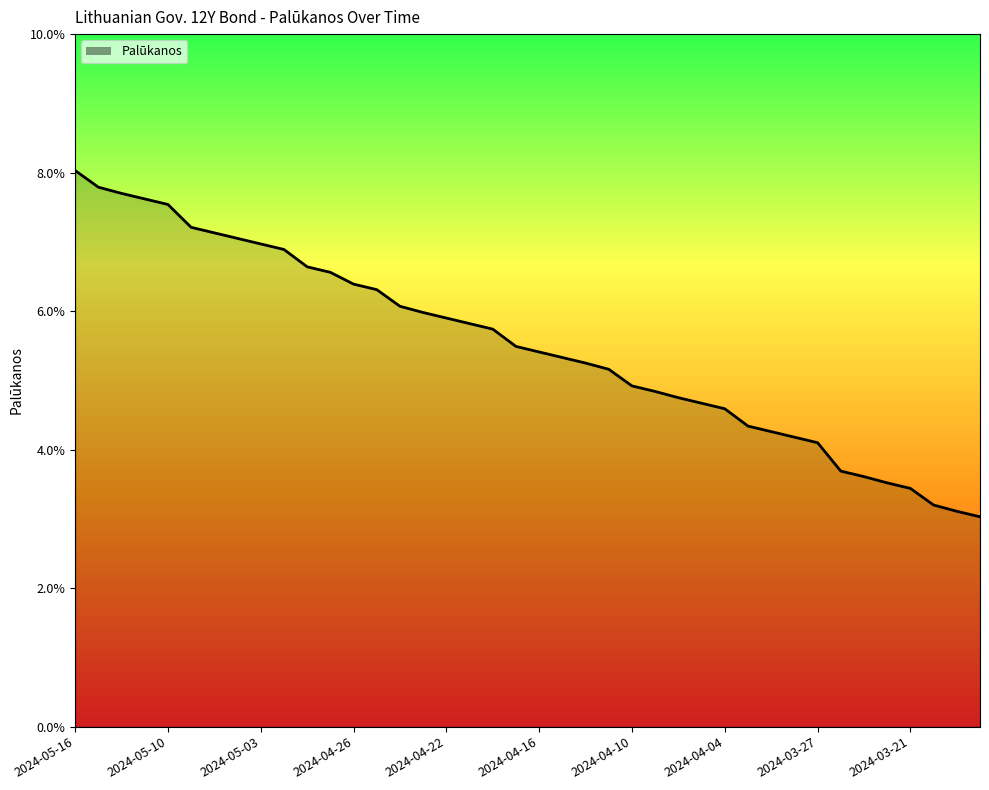

True or false: there are more than 1 points higher than both neighbors.

False